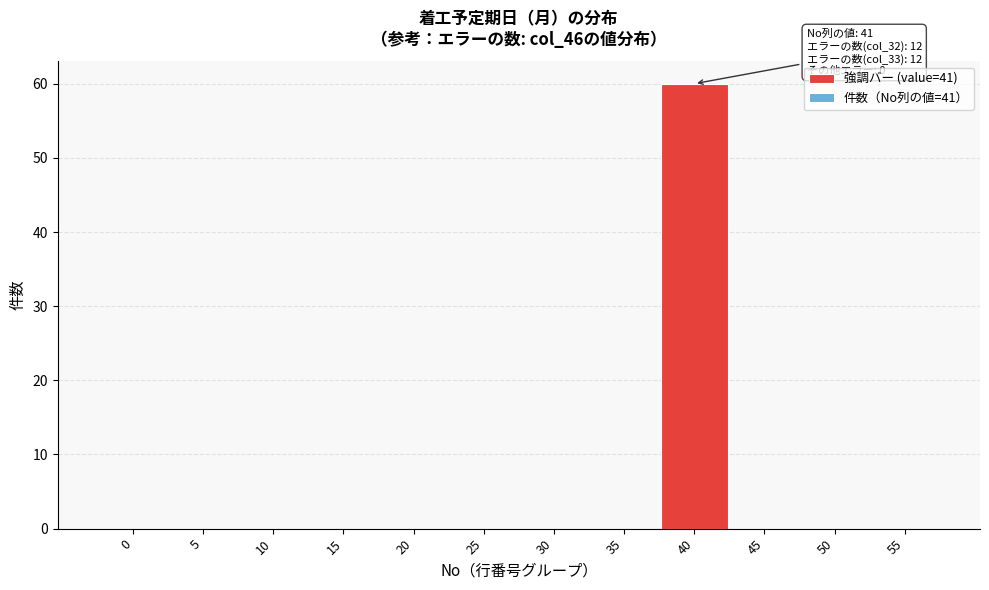

Reading left to right, transcribe all the data shown in this chart.

0=0	5=0	10=0	15=0	20=0	25=0	30=0	35=0	40=60	45=0	50=0	55=0